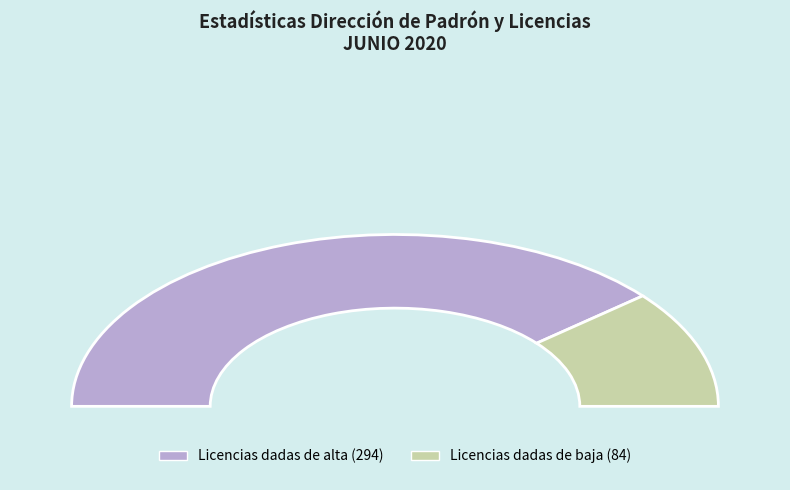

Count the number of slices in the pie.

2